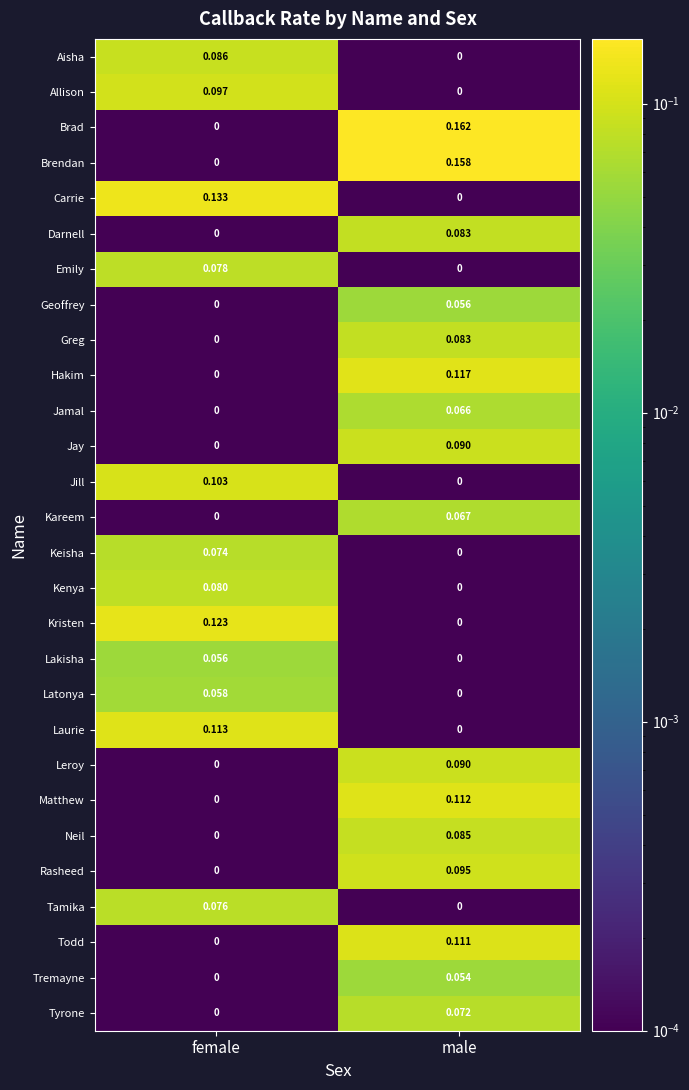

Which category has the highest value across all series?

male